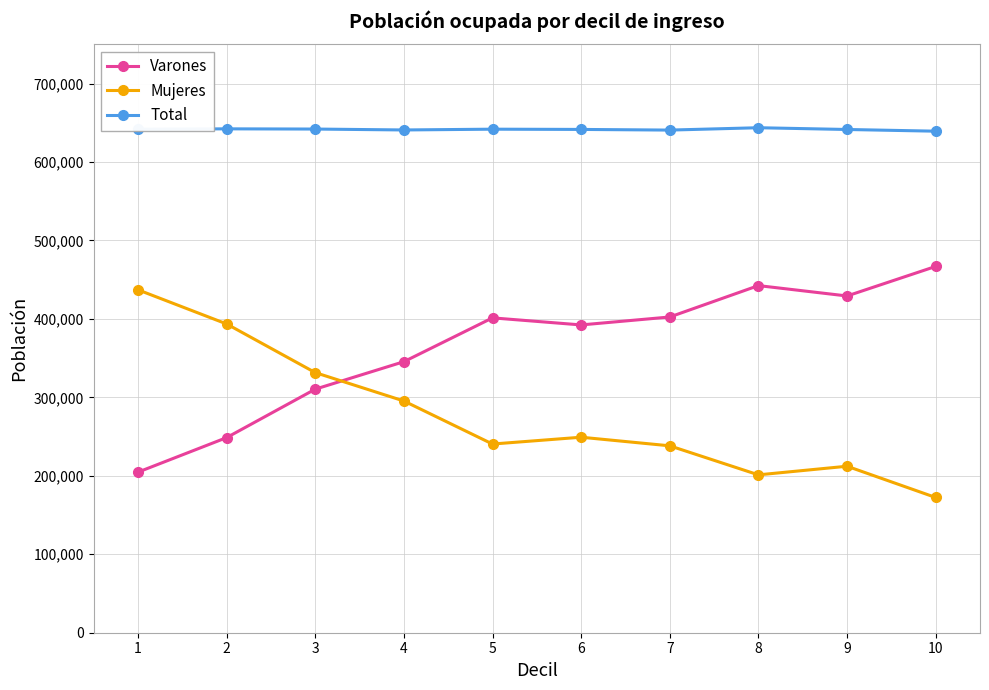

How many values in the Mujeres series are below 249217?

5